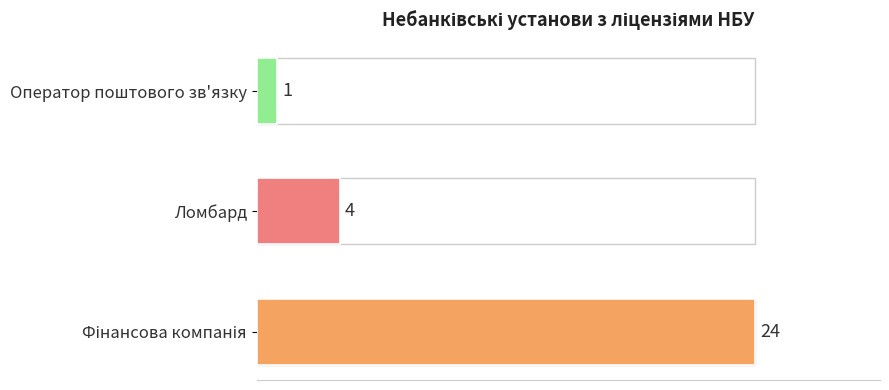

How many bars are there in total?

3